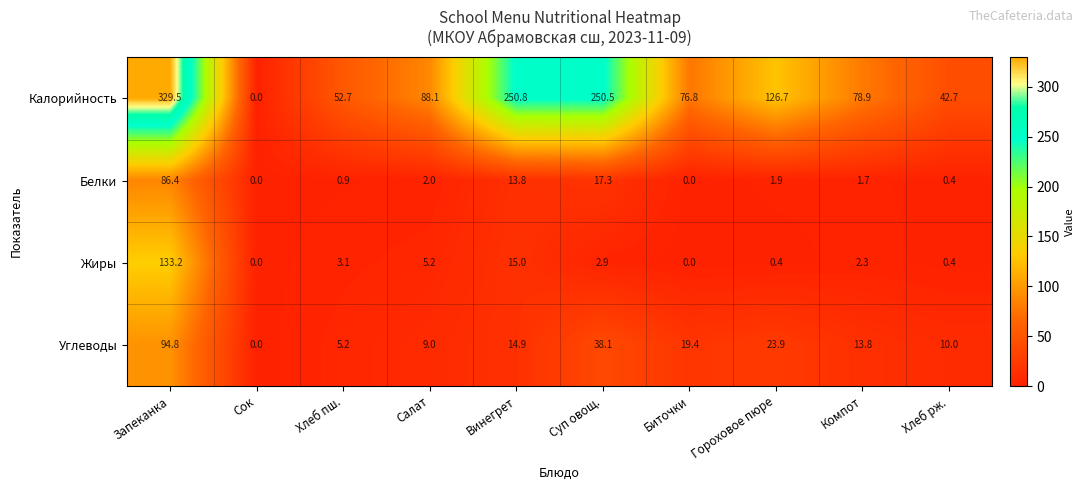

At which label does Углеводы reach its peak?

Запеканка